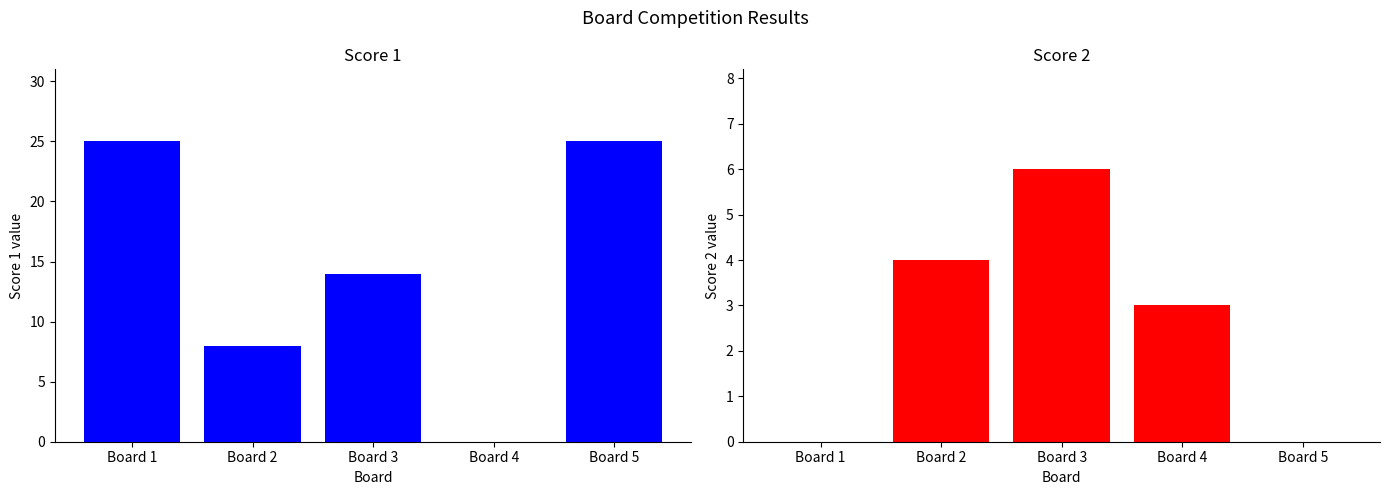

True or false: Score 2 has a value of 0 at Board 5.

True